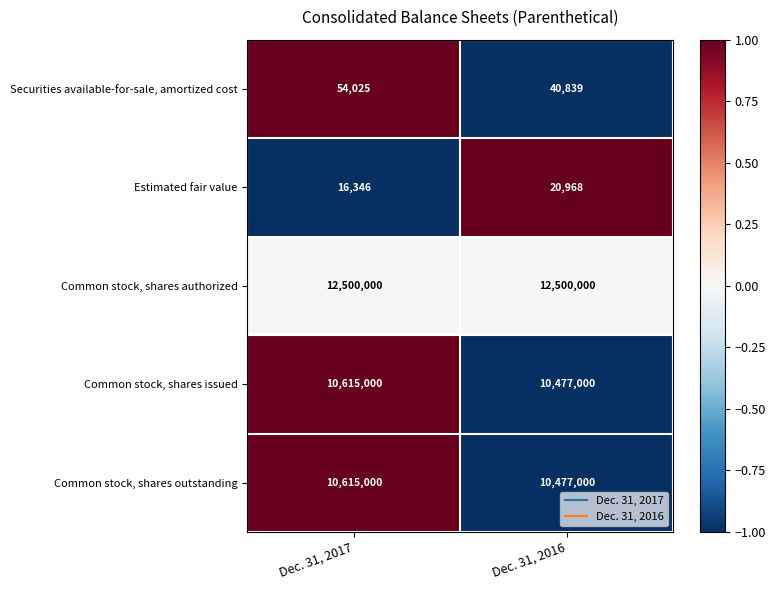

The value of Securities available-for-sale, amortized cost at Dec. 31, 2016 is 53296. True or false?

False